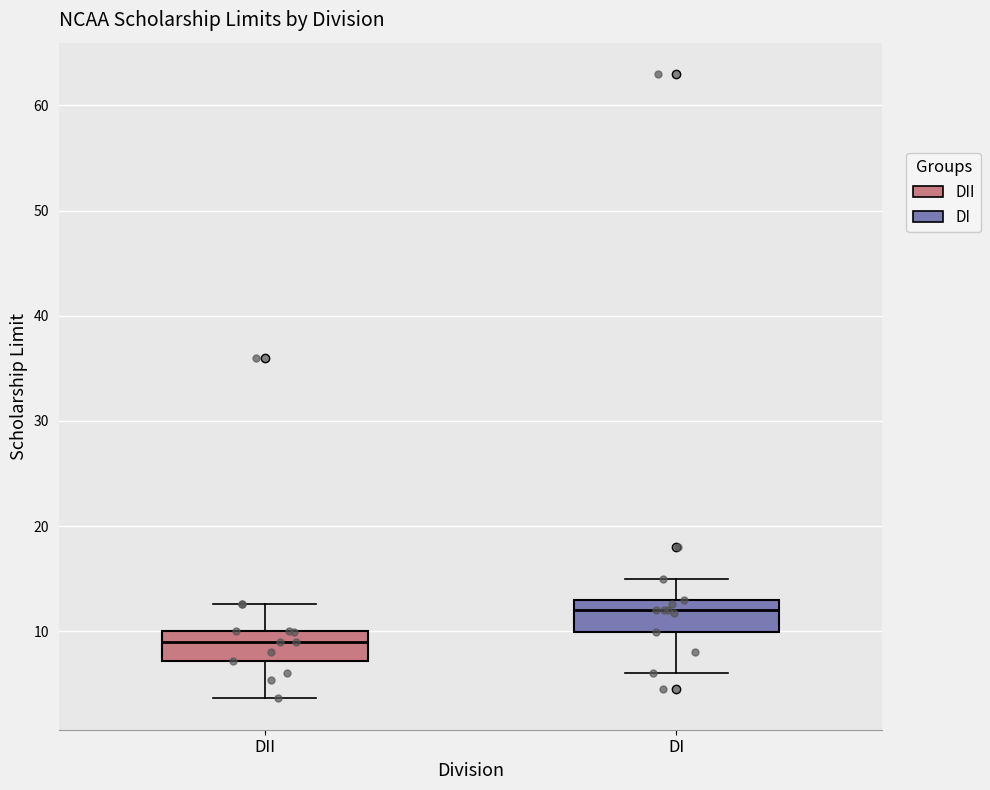

Reading left to right, transcribe this box plot: for each box, give where its median line is, the range the box spans, and where its two whiskers end, as read against the y-axis. The values are not printed on the chart, so give them approximately, as read against the axis.

DII: median 9, box 7 to 10, whiskers 4 to 13
DI: median 12, box 10 to 13, whiskers 6 to 15